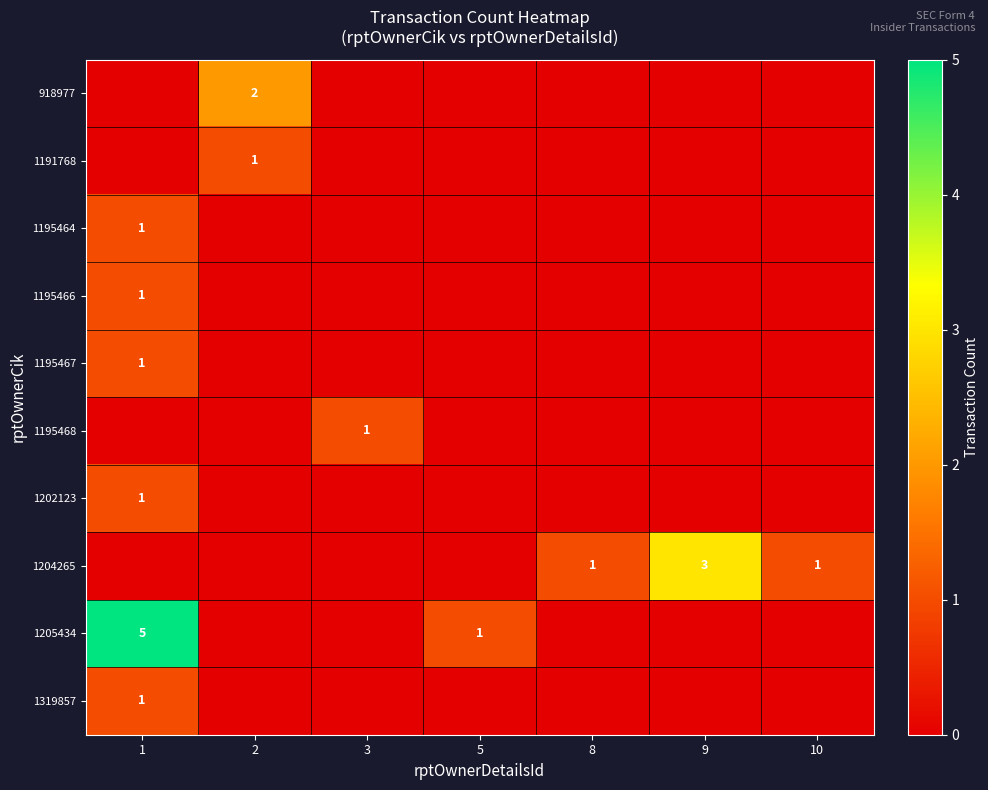

True or false: 1202123 has a value of 1 at 1.

True